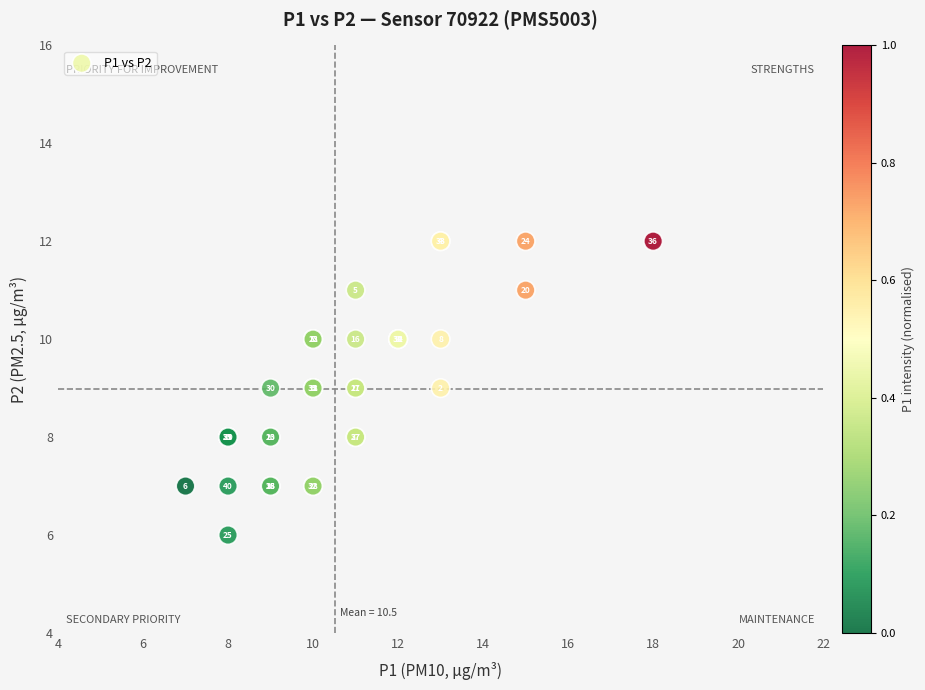

What Y value in the scatter plot is closest to 9?

9